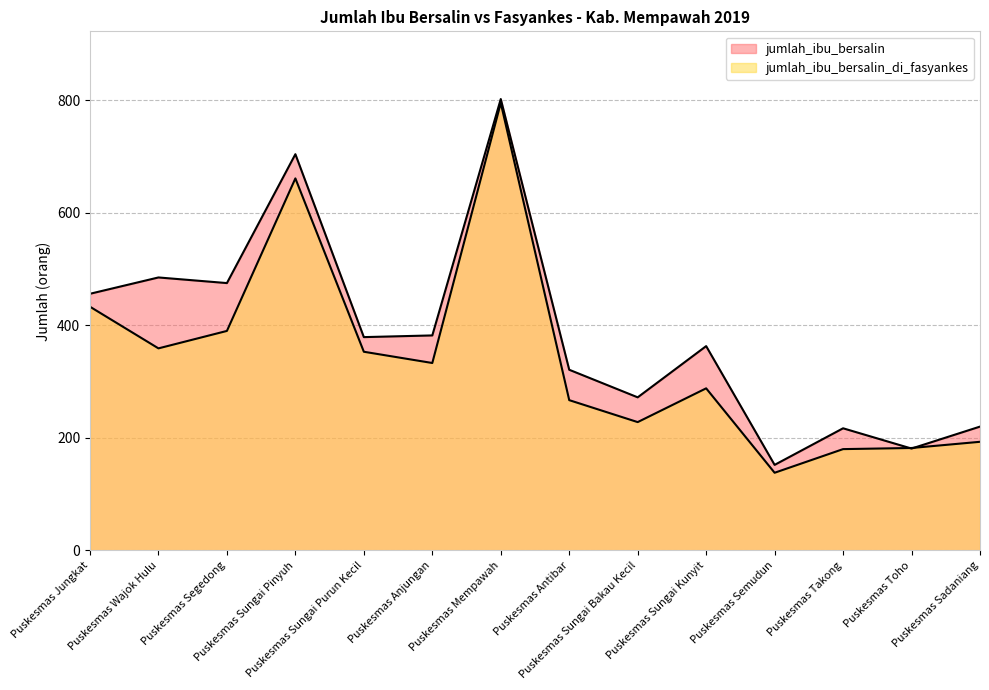

How many intersections are there between jumlah_ibu_bersalin_di_fasyankes and jumlah_ibu_bersalin?

2